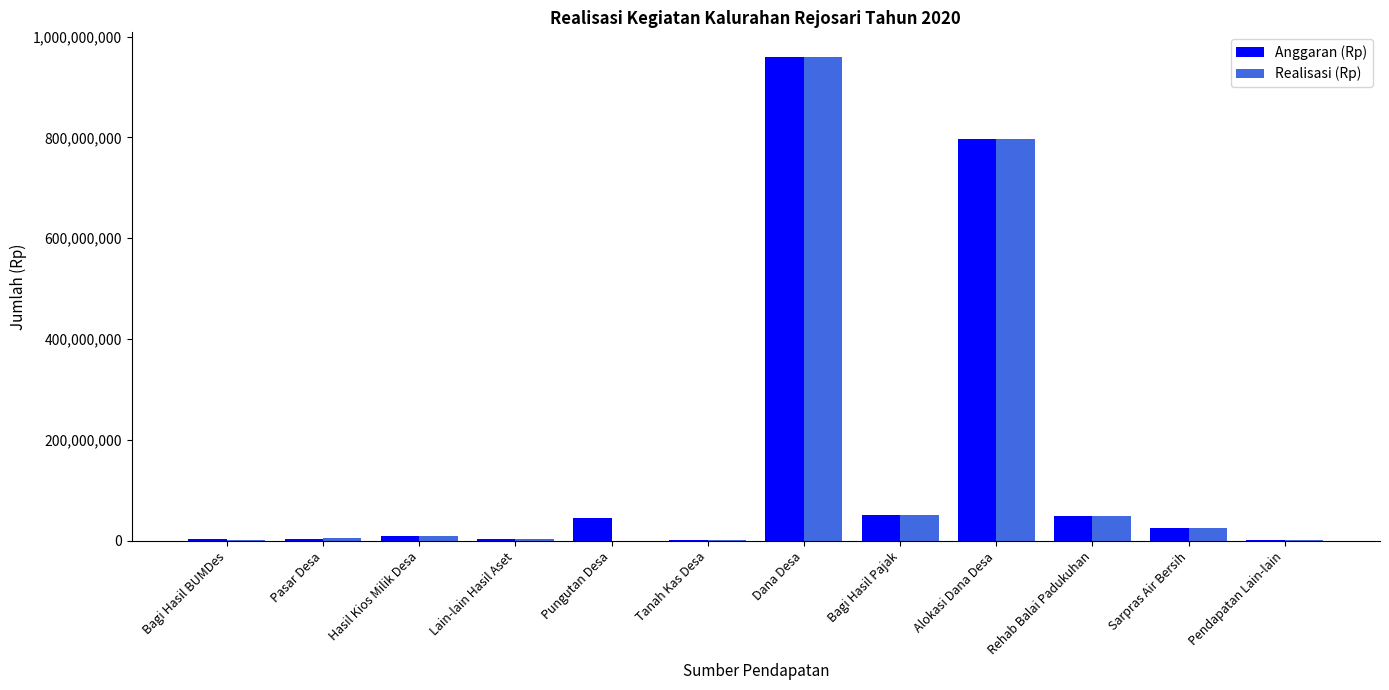

Between Pasar Desa and Alokasi Dana Desa, which series saw the biggest shift?

Anggaran (Rp)